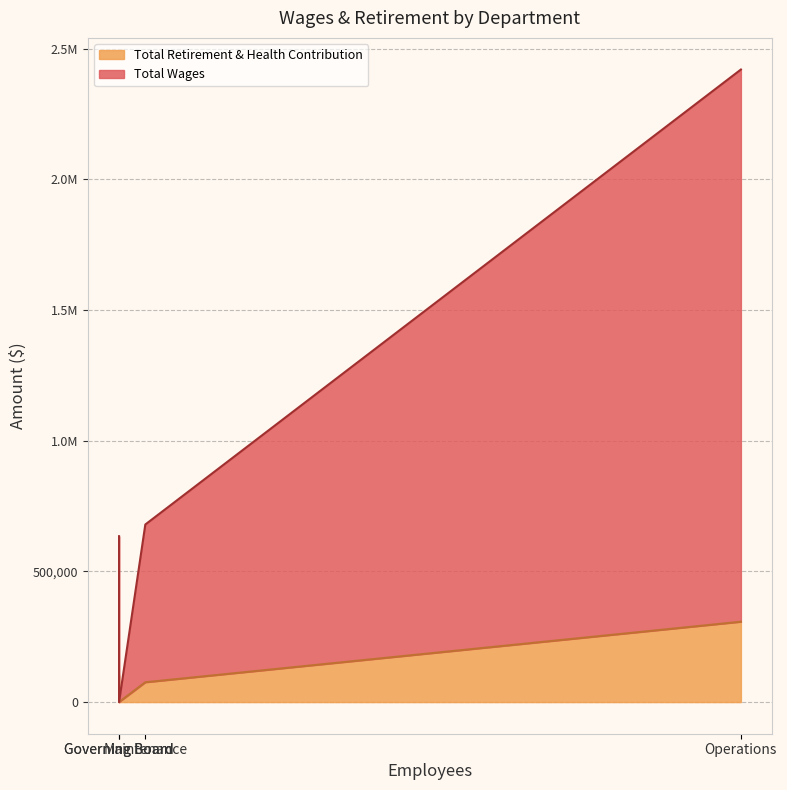

True or false: Total Retirement & Health Contribution has more than 1 points higher than both neighbors.

False